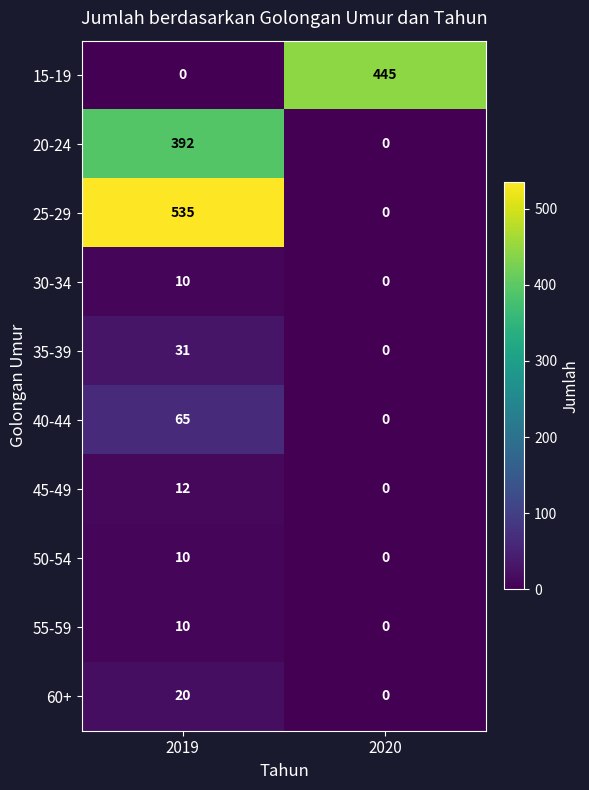

List the labels in order of 50-54 value, smallest first.

2020, 2019